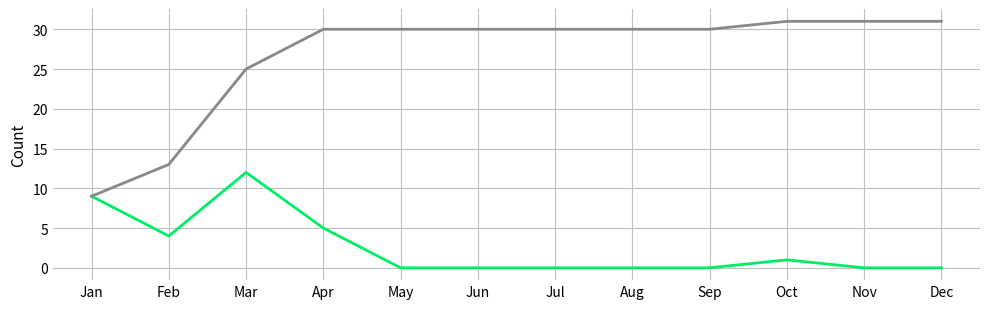

At which category is the sum across all series the highest?

Mar